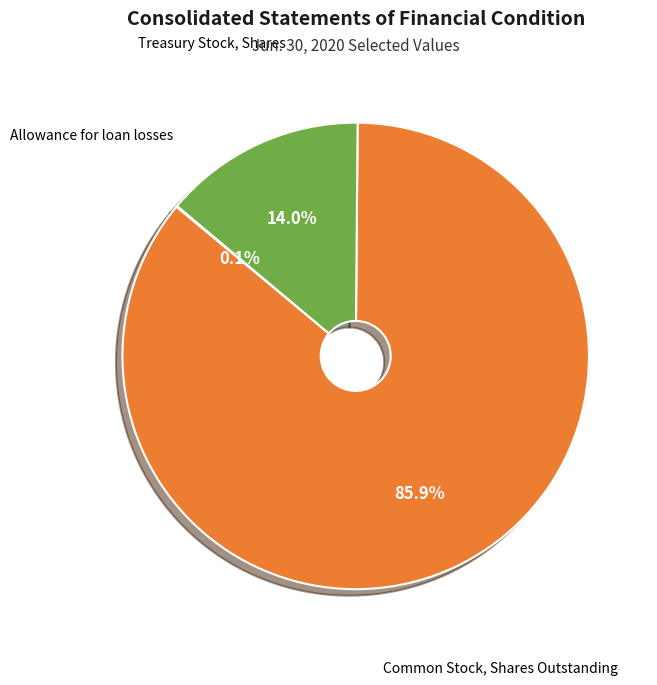

Approximately how many times larger is the value at Common Stock, Shares Outstanding compared to Treasury Stock, Shares?

6.1